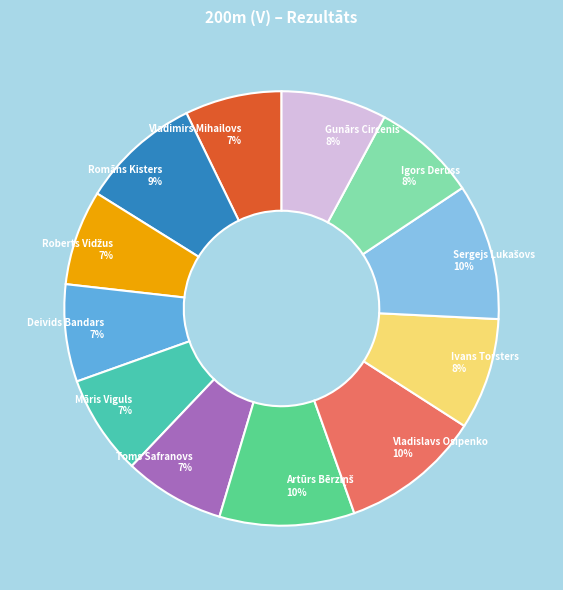

Does Māris Viguls 7% account for over 50% of the chart?

No